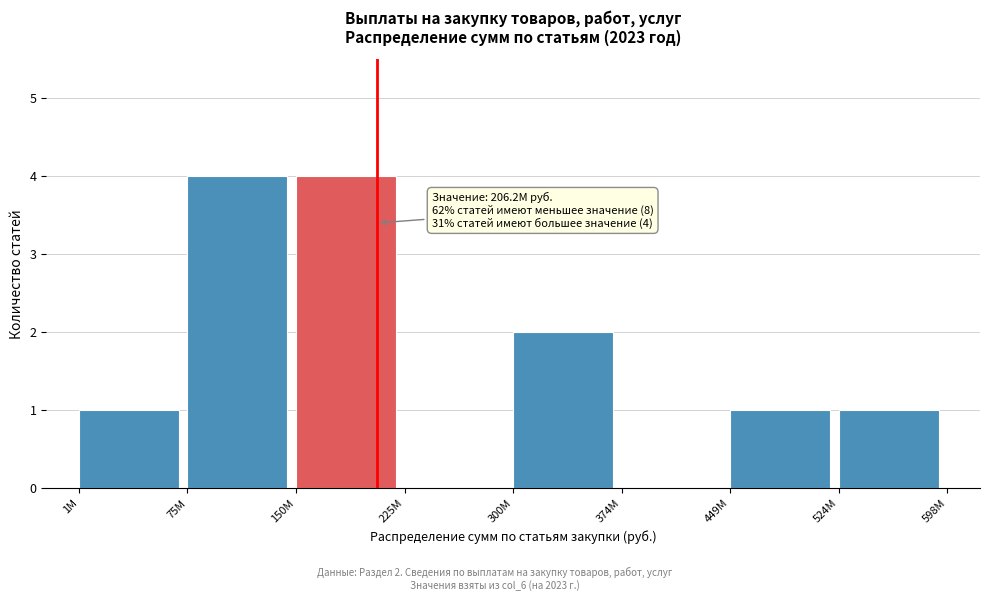

Reading left to right, extract all data points from this chart.

1M=1	75M=4	150M=4	225M=0	300M=2	374M=0	449M=1	524M=1